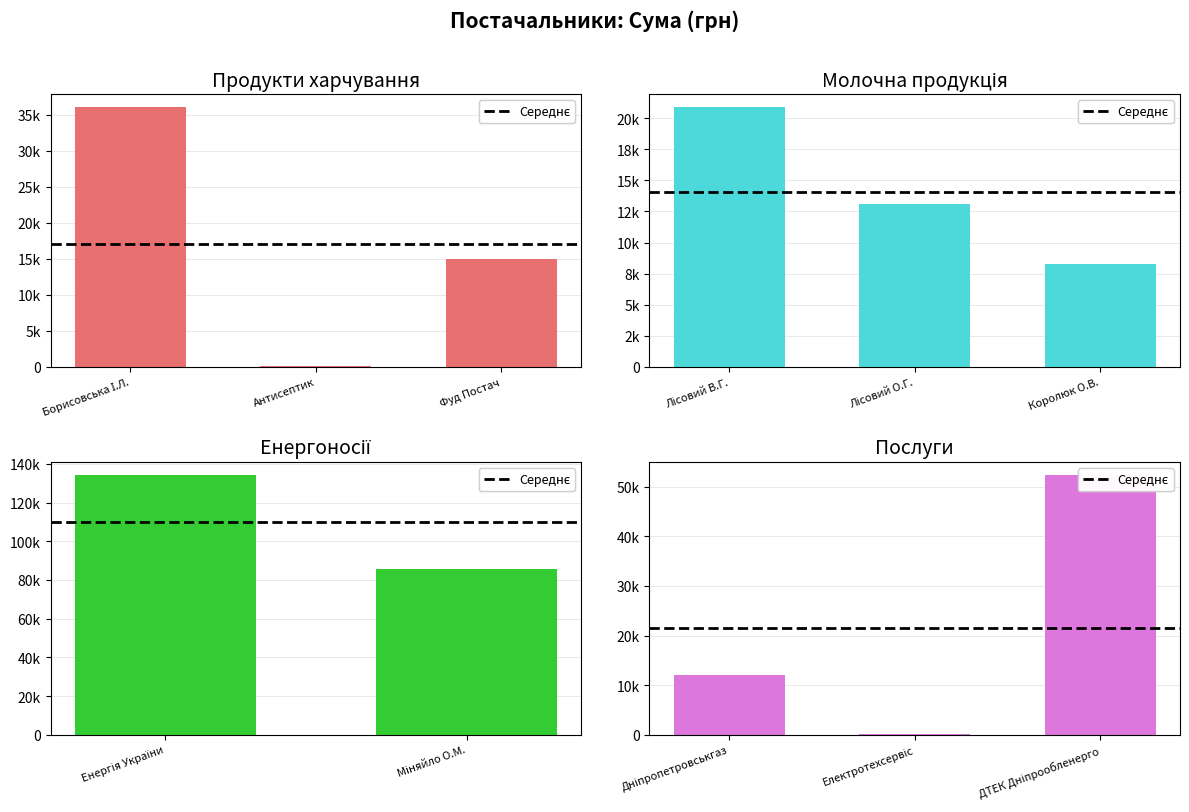

What is the difference between the maximum and minimum values?

134246.3